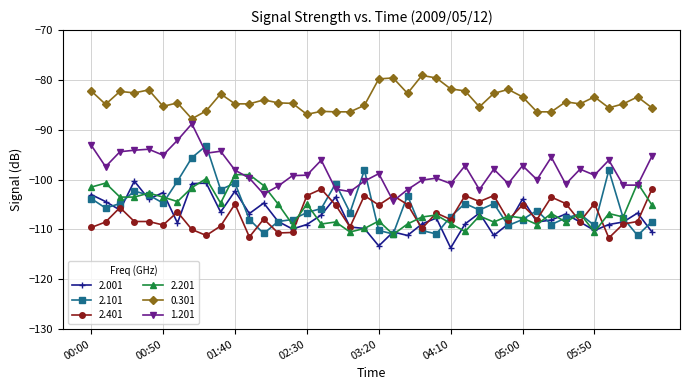

True or false: 2.101 has more than 2 points higher than both neighbors.

True